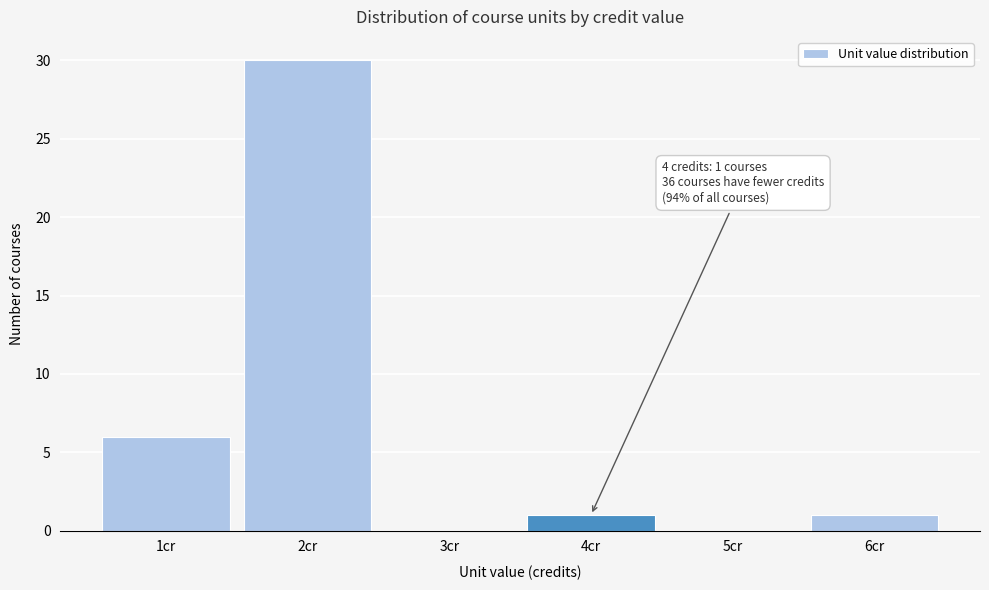

Reading right to left, extract all data points from this chart.

6cr=1	5cr=0	4cr=1	3cr=0	2cr=30	1cr=6